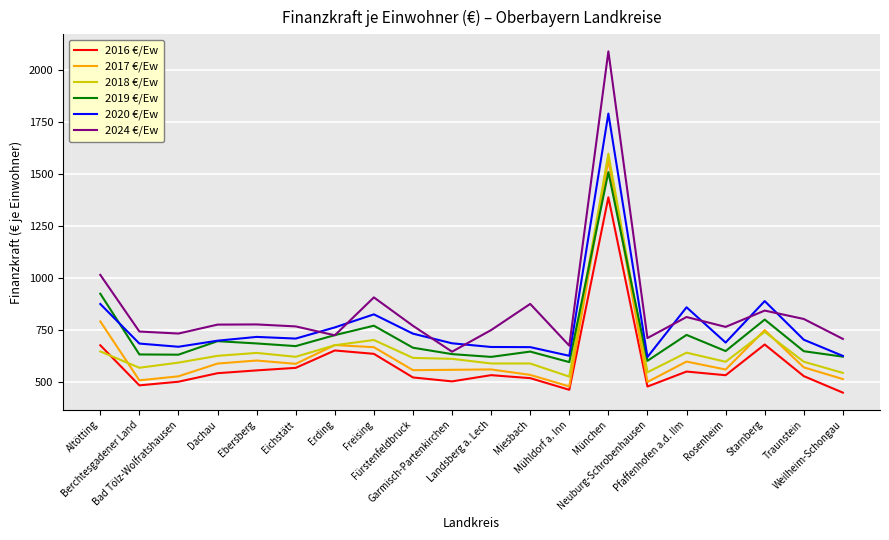

What is the lowest value of the 2016 €/Ew series?

449.2